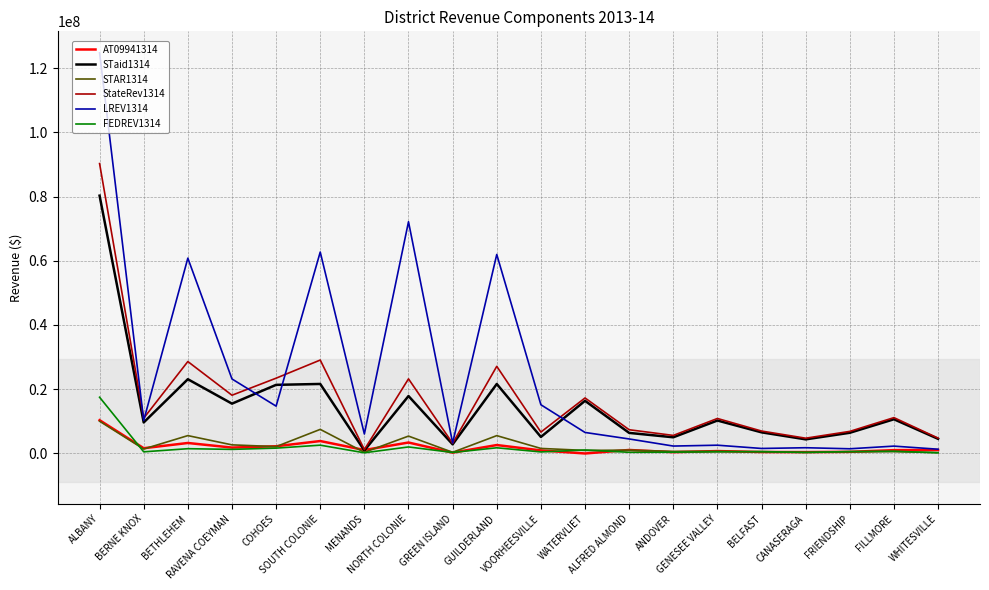

Which series has the largest total across all categories?

LREV1314